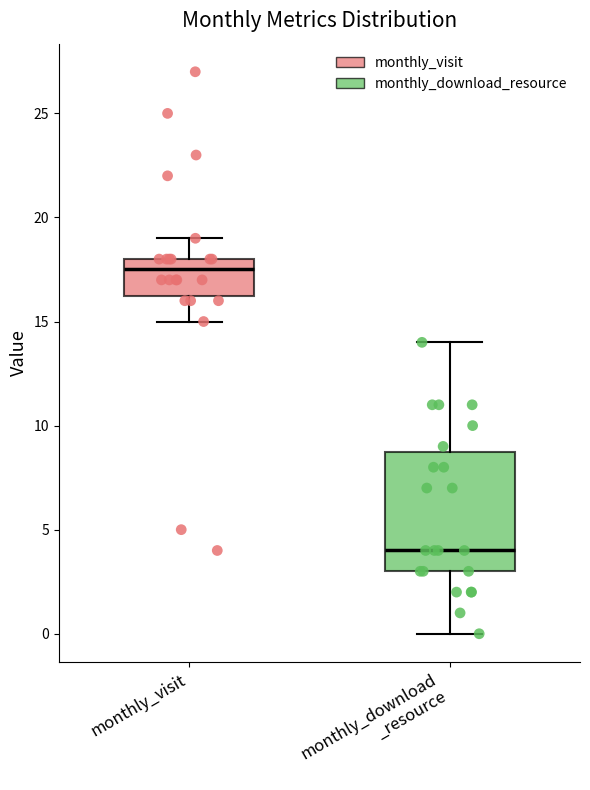

Comparing the boxes themselves (not the whiskers), which one is the tallest?

monthly_download _resource